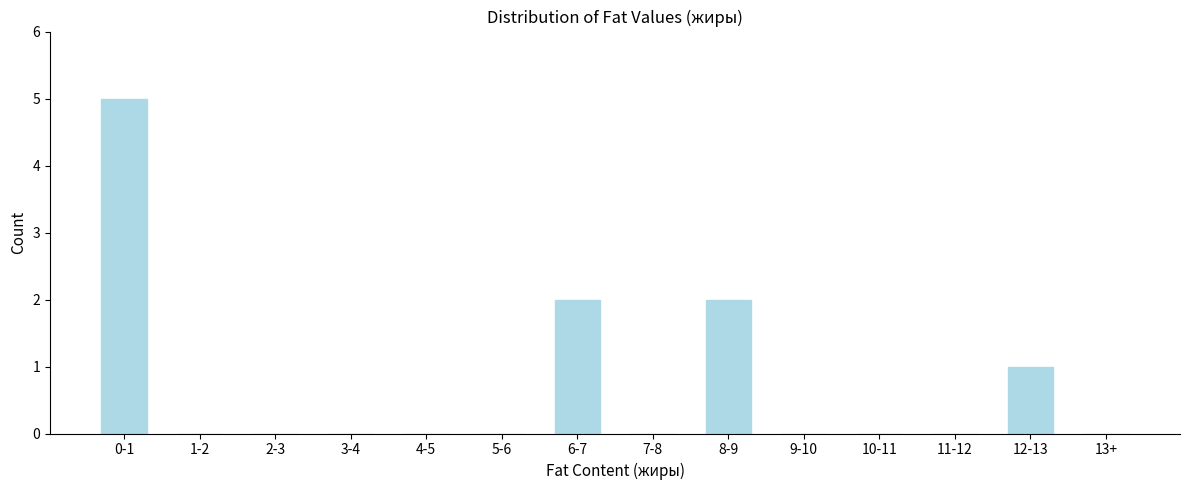

Reading right to left, transcribe all the data shown in this chart.

13+=0	12-13=1	11-12=0	10-11=0	9-10=0	8-9=2	7-8=0	6-7=2	5-6=0	4-5=0	3-4=0	2-3=0	1-2=0	0-1=5